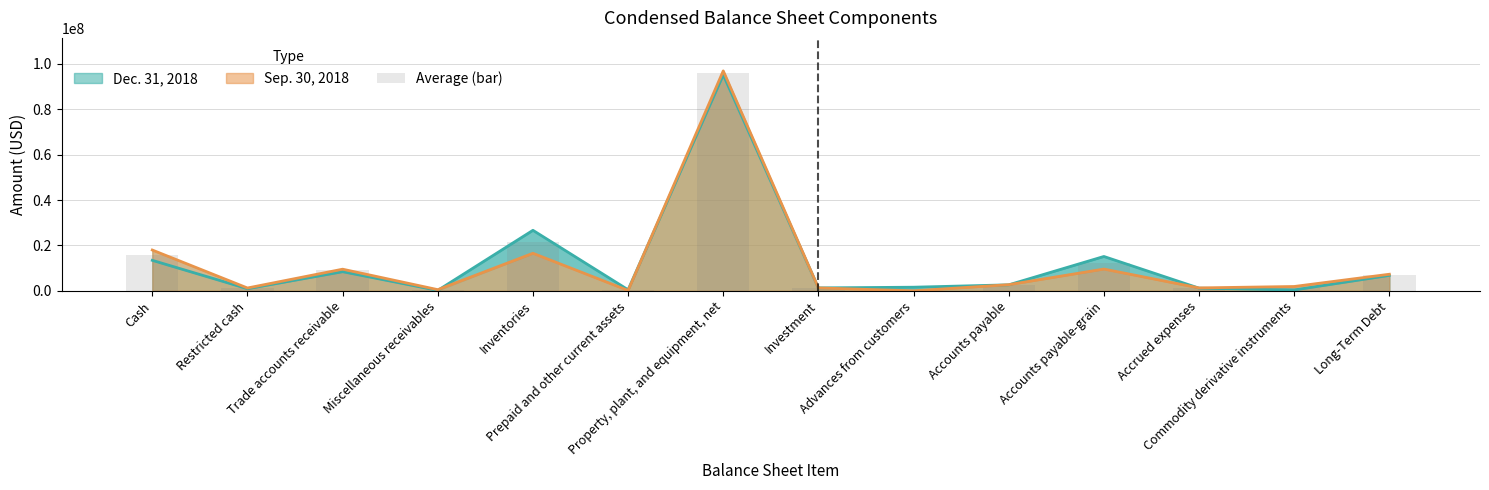

What is the smallest value displayed?

321328.0